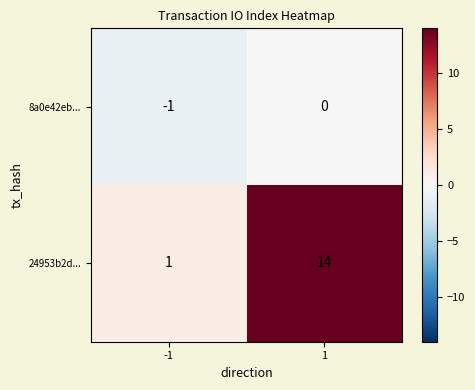

Is it true that 8a0e42eb... equals -1 at 1?

False